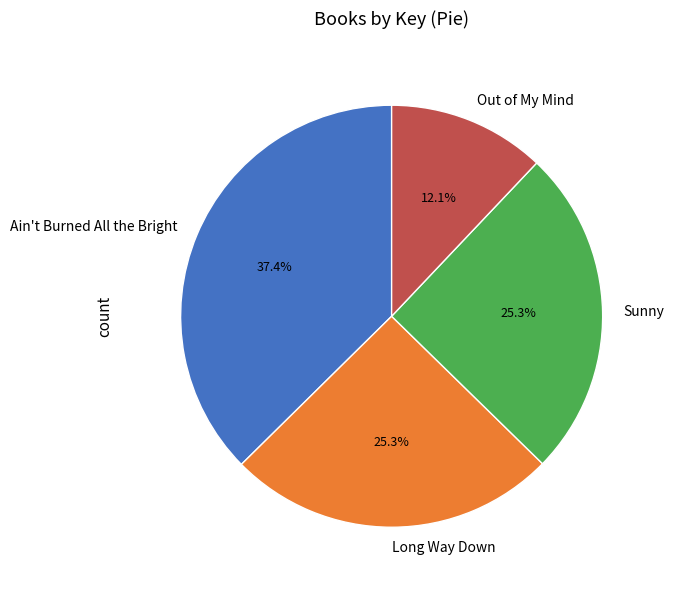

Is it true that Sunny is 25% of the pie?

True